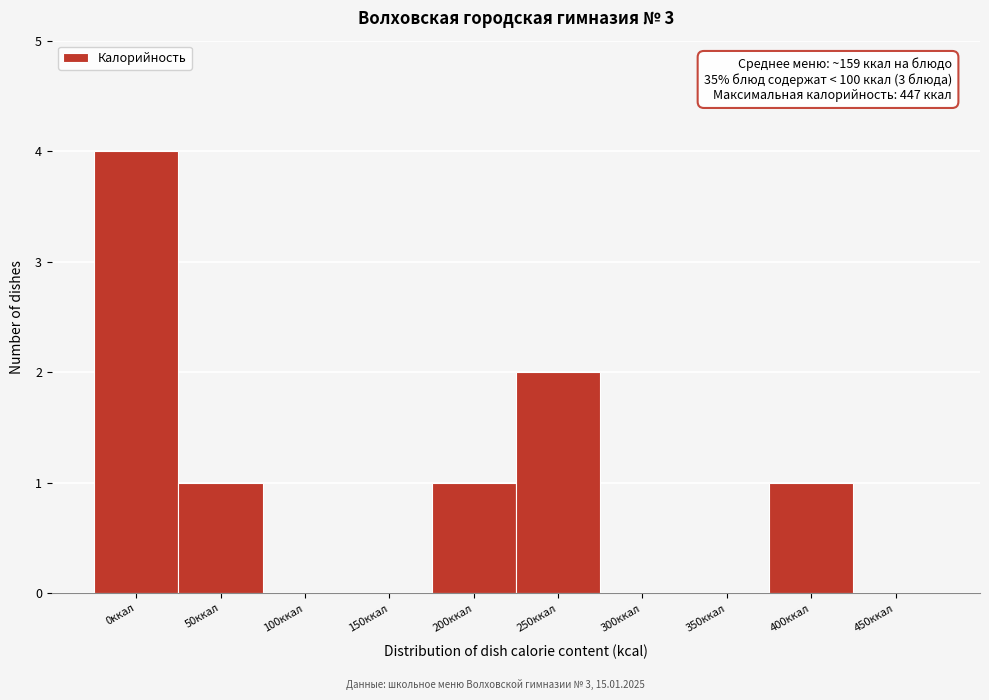

Reading left to right, what are all the values shown in this chart?

0ккал=4	50ккал=1	100ккал=0	150ккал=0	200ккал=1	250ккал=2	300ккал=0	350ккал=0	400ккал=1	450ккал=0